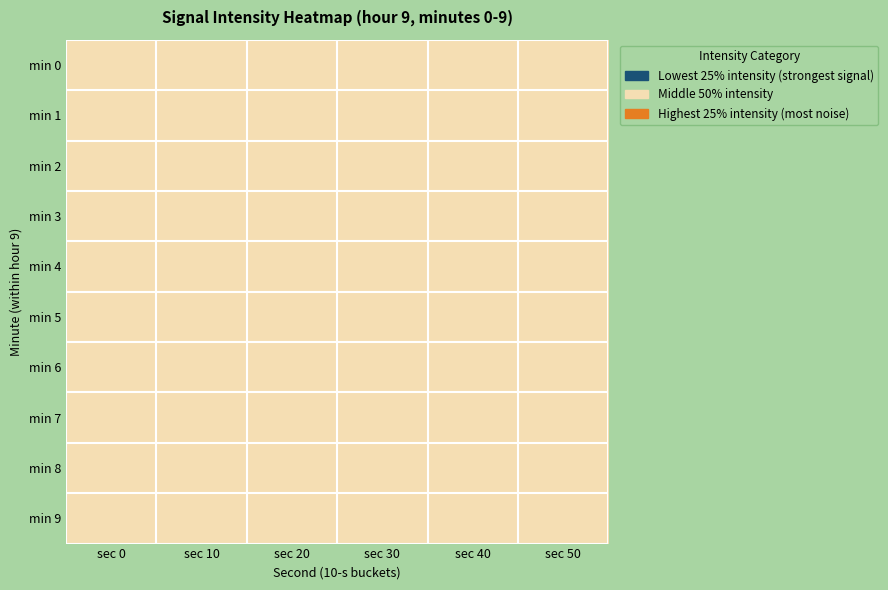

At how many categories does at least one series exceed -109?

6